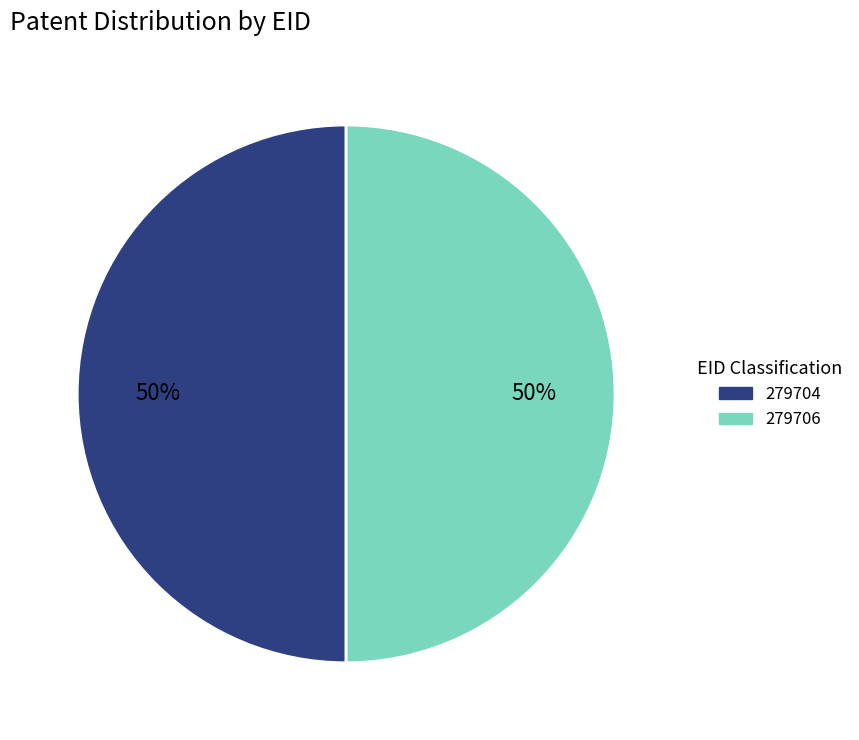

The 279706 slice represents 62% of the pie. True or false?

False